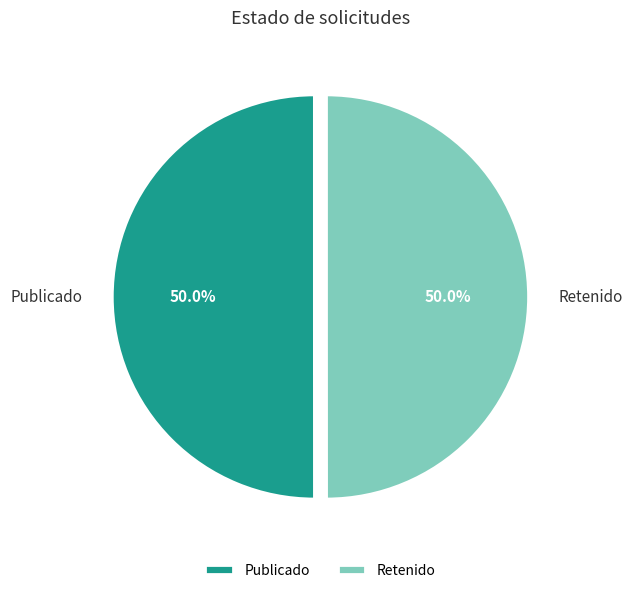

Combined, do Publicado and Retenido account for over 50%?

Yes